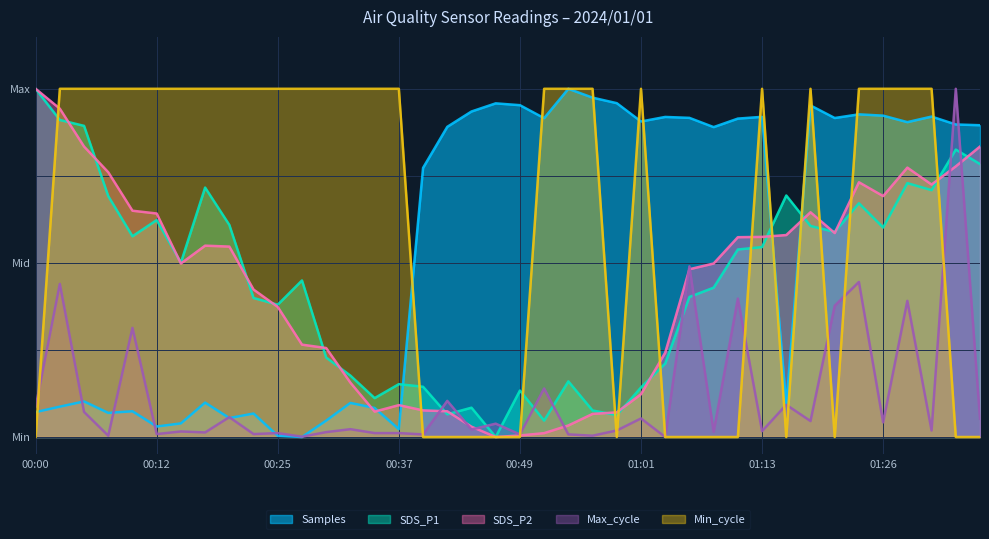

What is the label of the 8th point from the left?

00:17